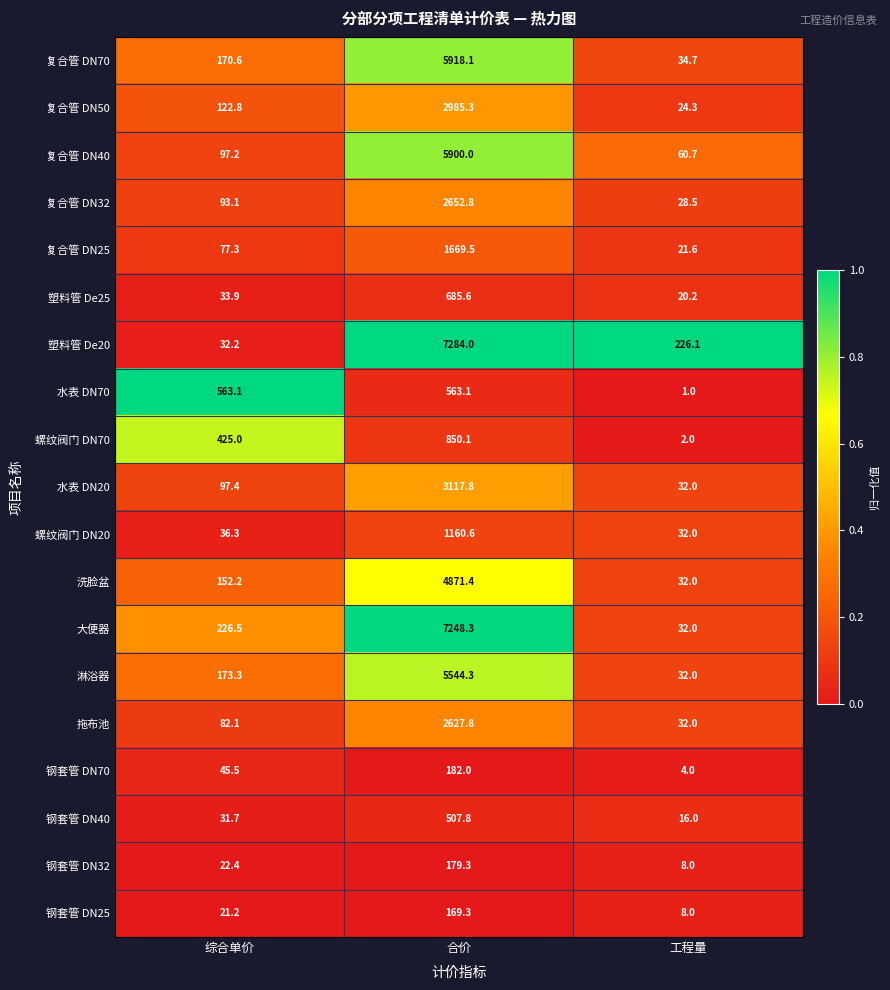

True or false: 螺纹阀门 DN20 has a value of 63.5 at 综合单价.

False